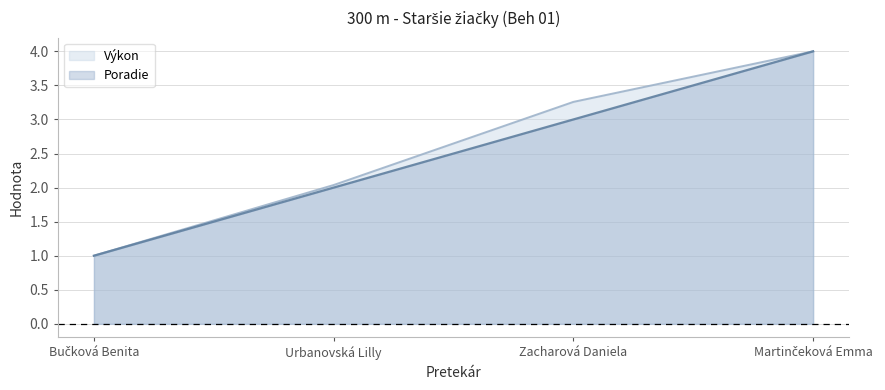

Reading left to right, what are all the values shown in this chart?

Poradie: Bučková Benita=1.0	Urbanovská Lilly=2.0	Zacharová Daniela=3.0	Martinčeková Emma=4.0
Výkon: Bučková Benita=1.0	Urbanovská Lilly=2.0	Zacharová Daniela=3.3	Martinčeková Emma=4.0